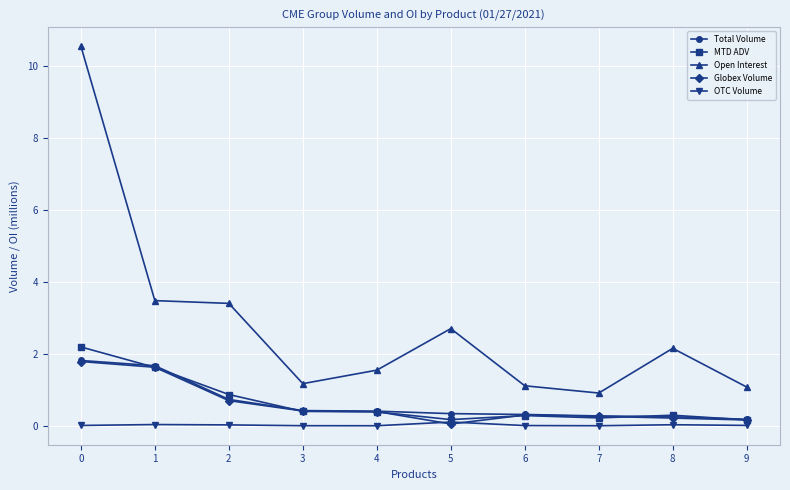

What is the difference between the maximum and minimum values in the Open Interest series?

9.6